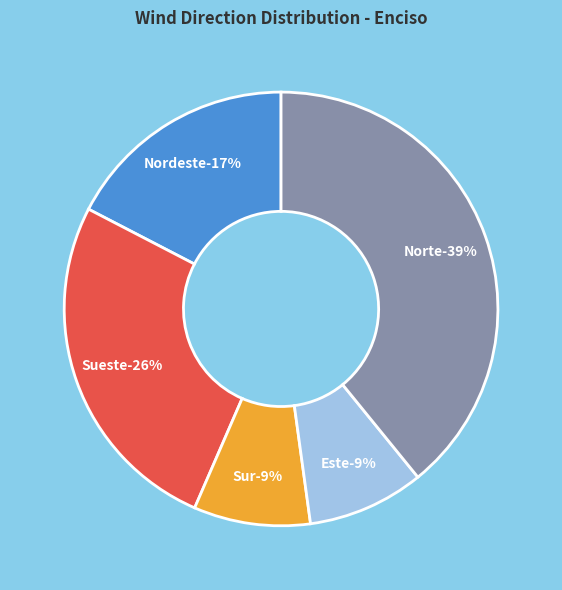

Is it true that Sur is 23% of the pie?

False